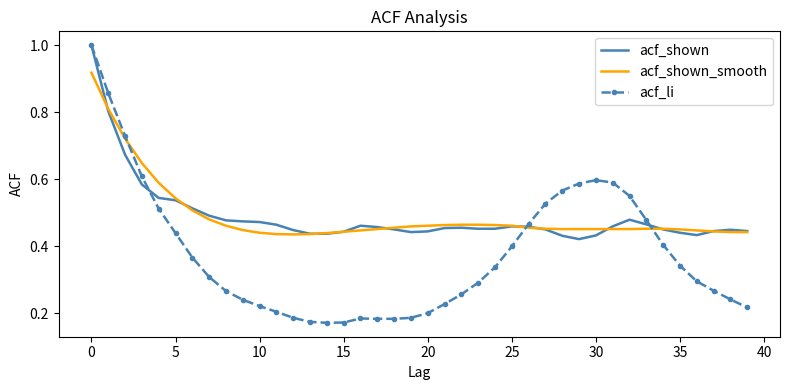

What is the greatest value displayed?

1.0